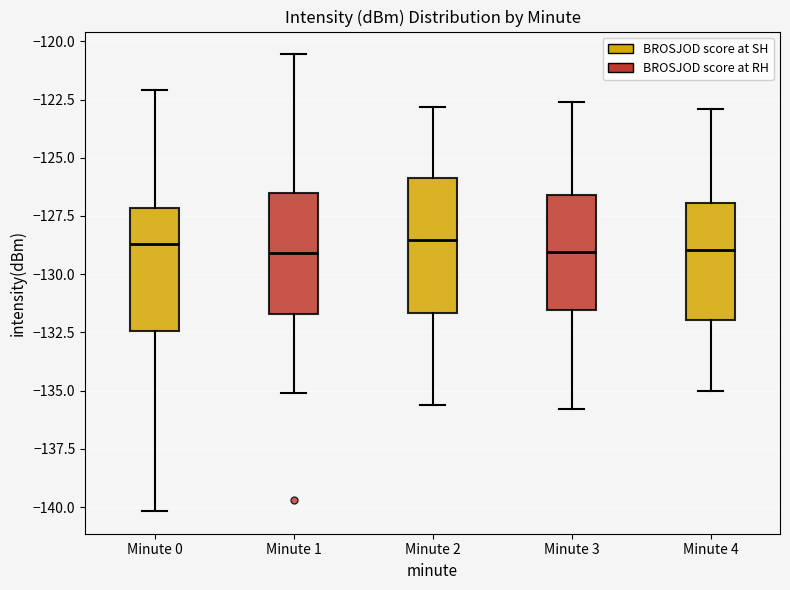

Reading left to right, read every box against the y-axis: the position of its median line, the range the box covers, and the ends of its whiskers. The values are not printed on the chart, so give them approximately, as read against the axis.

Minute 0: median -128.5, box -132.5 to -127.0, whiskers -140.0 to -122.0
Minute 1: median -129.0, box -131.5 to -126.5, whiskers -135.0 to -120.5
Minute 2: median -128.5, box -131.5 to -126.0, whiskers -135.5 to -123.0
Minute 3: median -129.0, box -131.5 to -126.5, whiskers -136.0 to -122.5
Minute 4: median -129.0, box -132.0 to -127.0, whiskers -135.0 to -123.0